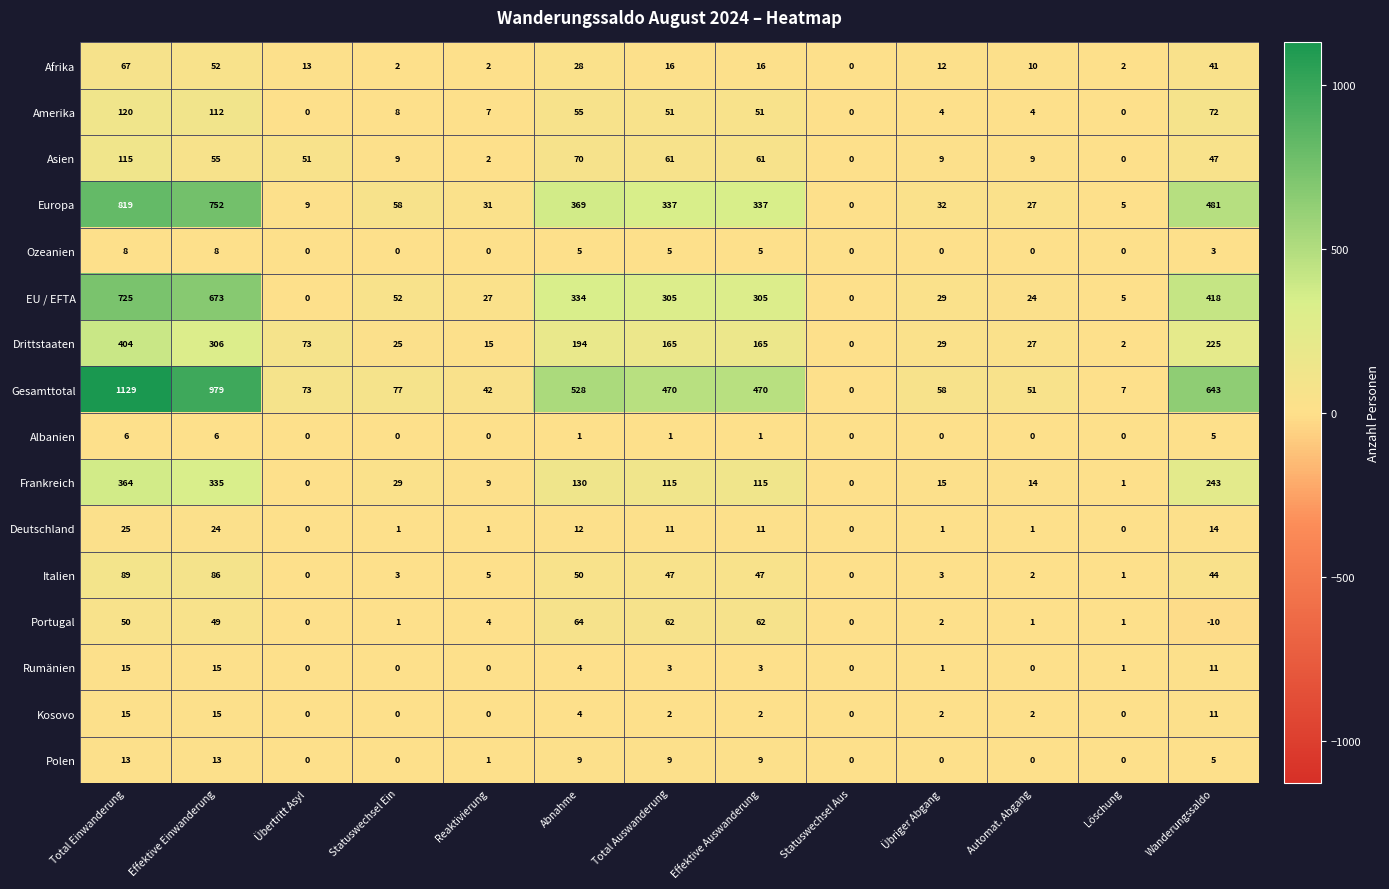

What is the difference between the highest and lowest values at Übertritt Asyl?

73